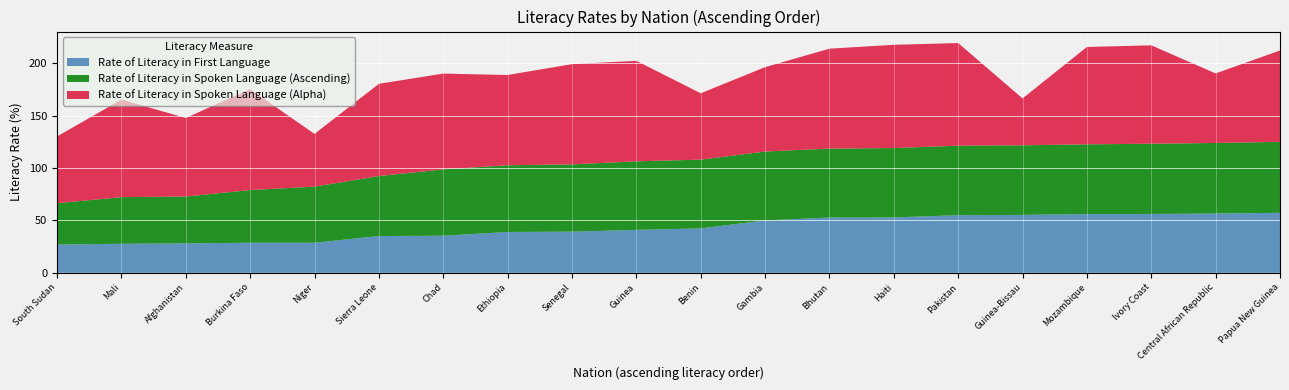

Reading left to right, list all the values displayed in this chart.

Rate of Literacy in First Language: South Sudan=27.0	Mali=27.7	Afghanistan=28.1	Burkina Faso=28.7	Niger=28.7	Sierra Leone=35.1	Chad=35.4	Ethiopia=39.0	Senegal=39.3	Guinea=41.0	Benin=42.4	Gambia=50.0	Bhutan=52.8	Haiti=52.9	Pakistan=55.0	Guinea-Bissau=55.3	Mozambique=56.1	Ivory Coast=56.2	Central African Republic=56.6	Papua New Guinea=57.3
Rate of Literacy in Spoken Language (Ascending): South Sudan=39.5	Mali=44.5	Afghanistan=44.8	Burkina Faso=50.4	Niger=53.6	Sierra Leone=57.3	Chad=63.4	Ethiopia=63.8	Senegal=64.3	Guinea=65.5	Benin=65.7	Gambia=65.8	Bhutan=65.8	Haiti=66.2	Pakistan=66.4	Guinea-Bissau=66.5	Mozambique=66.6	Ivory Coast=67.1	Central African Republic=67.4	Papua New Guinea=67.8
Rate of Literacy in Spoken Language (Alpha): South Sudan=63.8	Mali=93.2	Afghanistan=75.0	Burkina Faso=96.4	Niger=50.4	Sierra Leone=88.1	Chad=91.5	Ethiopia=86.2	Senegal=95.8	Guinea=96.0	Benin=63.4	Gambia=80.6	Bhutan=95.4	Haiti=98.6	Pakistan=98.0	Guinea-Bissau=44.8	Mozambique=93.0	Ivory Coast=94.0	Central African Republic=66.4	Papua New Guinea=87.3